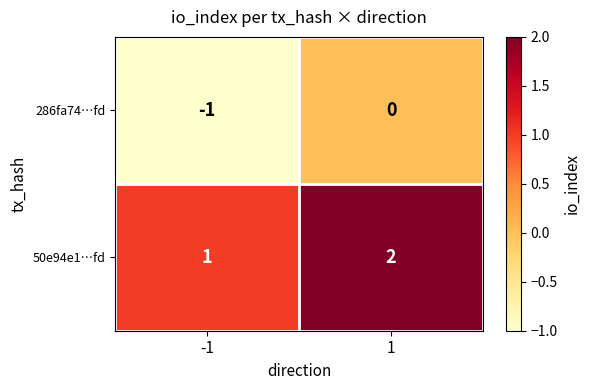

Which series has the largest total across all categories?

50e94e1…fd